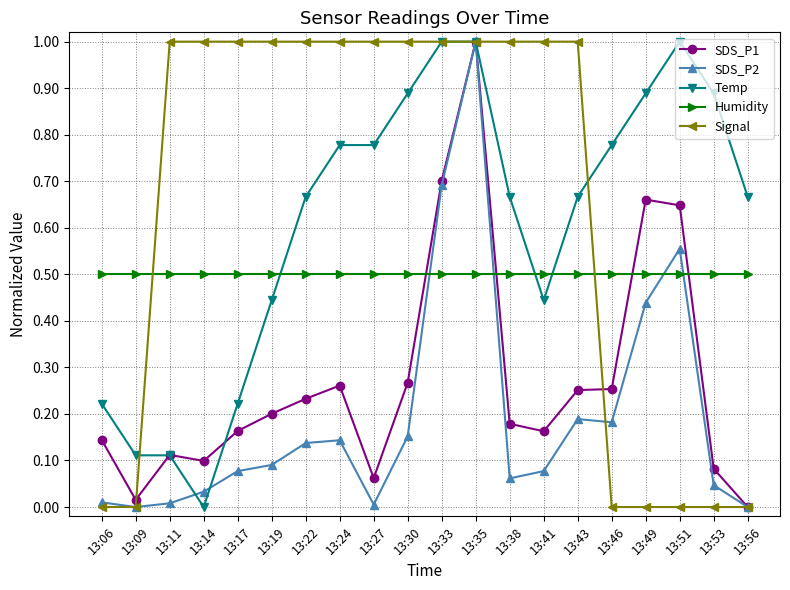

What is the total value across all series at 13:19?

2.2